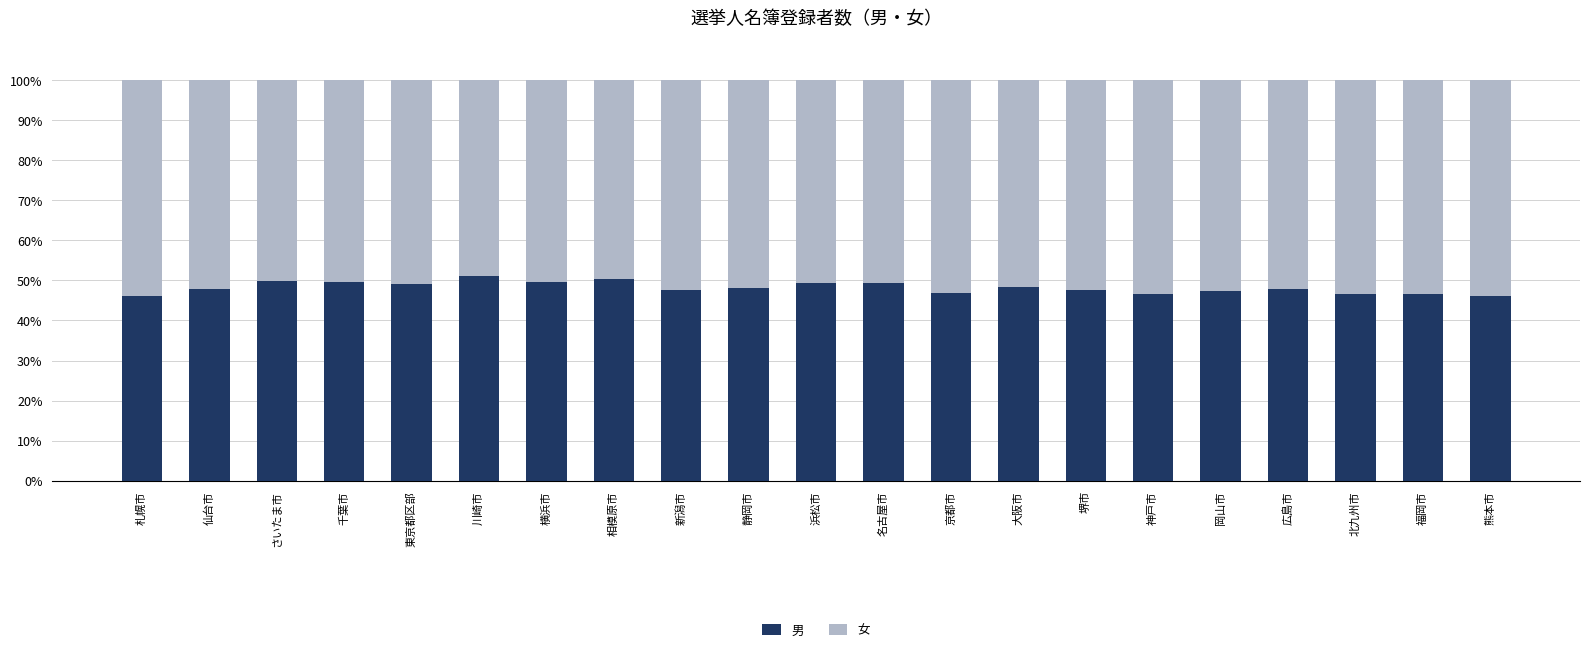

What is the difference between the maximum and second lowest values in the 男 series?

5.0